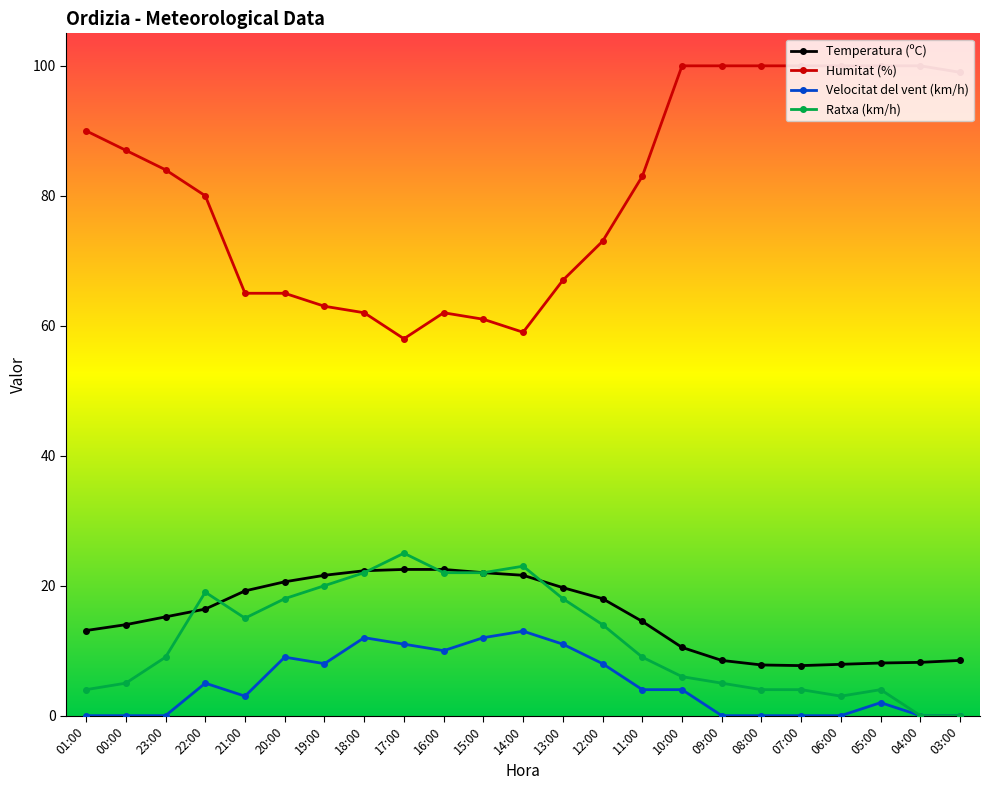

What is the greatest value displayed?

100.0